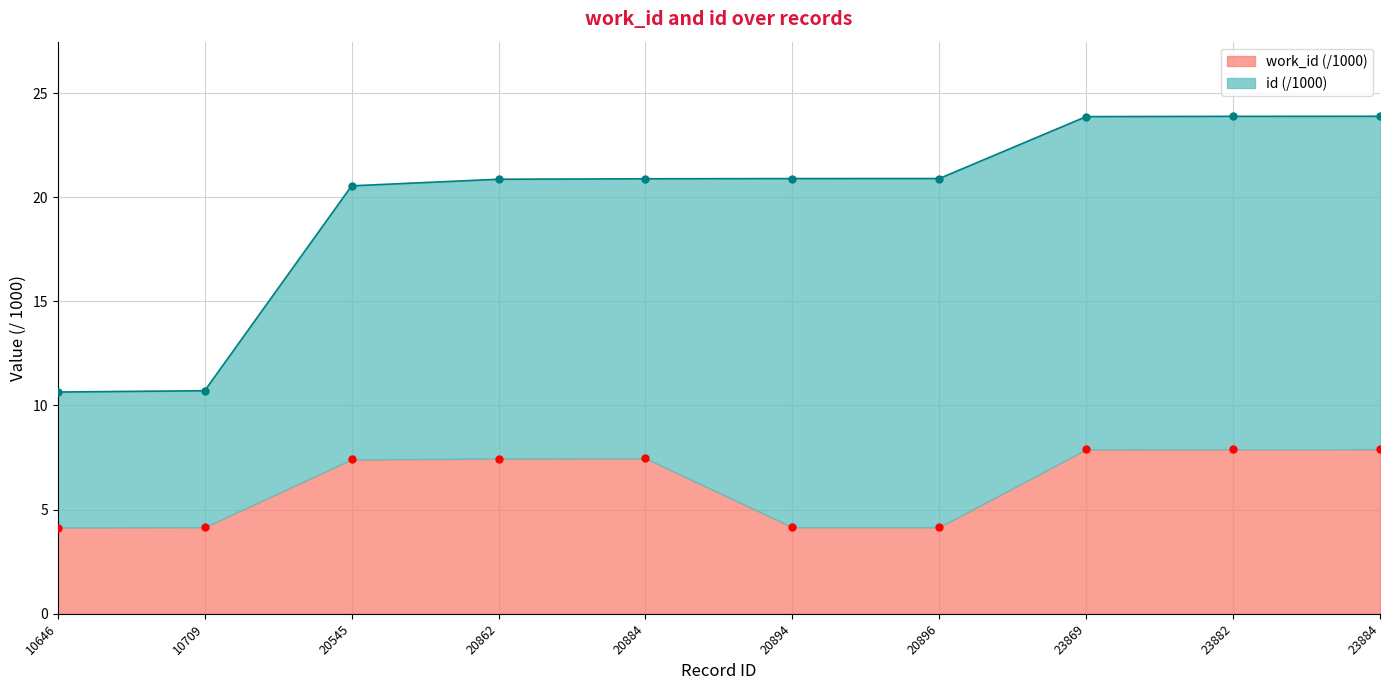

The id series shows 2.8 at 10709. True or false?

False